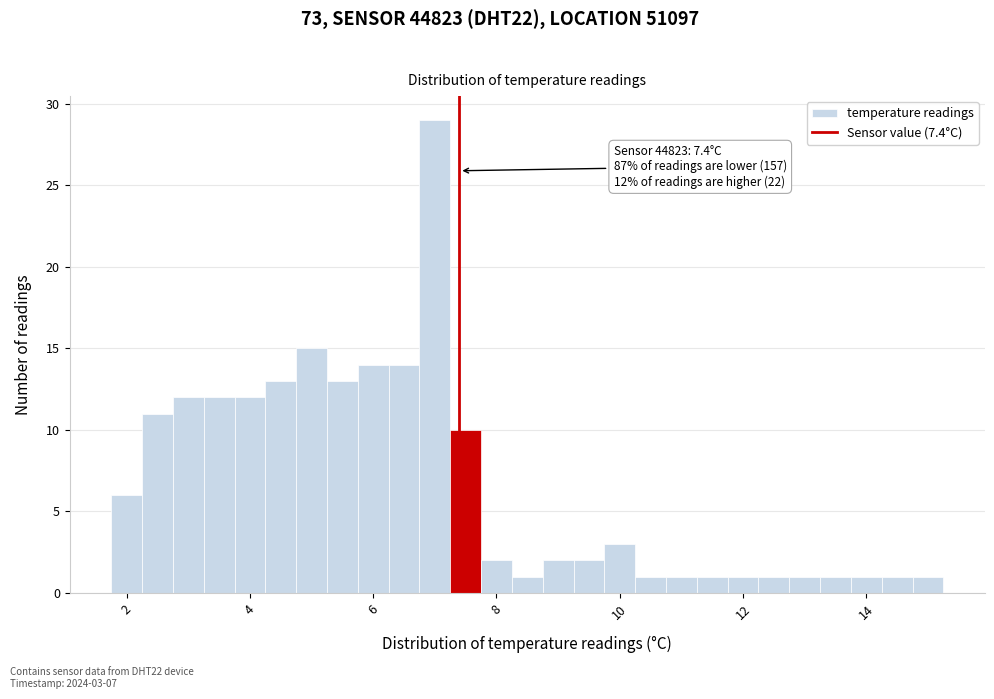

Read against the x-axis, roughly where is the centre of the tallest bar?

7.0